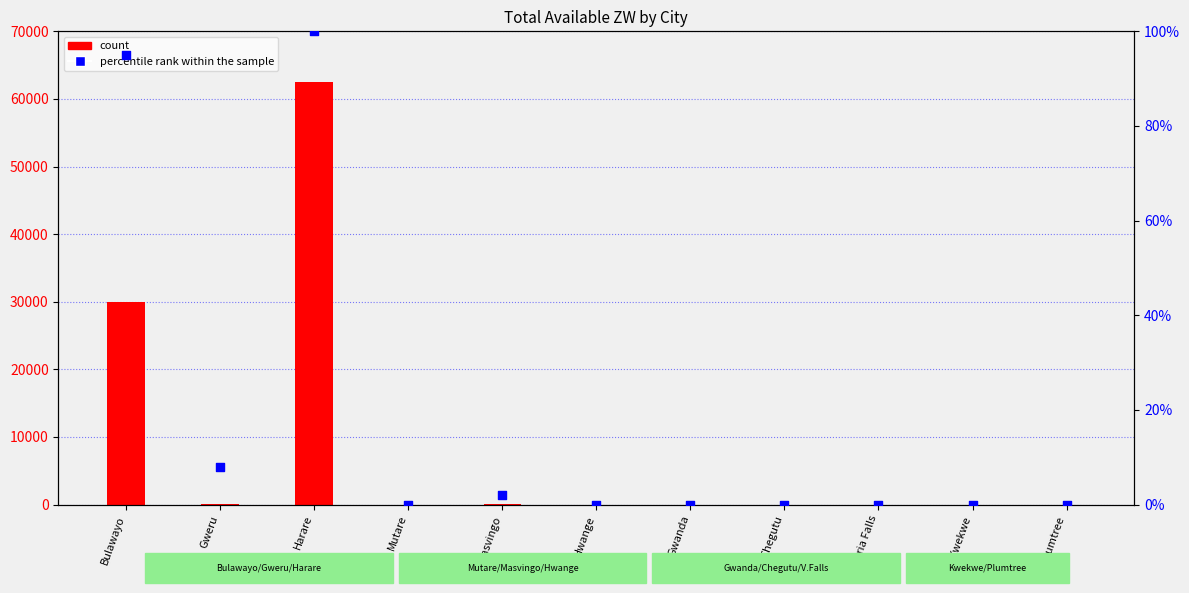

Which series contains the highest Y value?

count